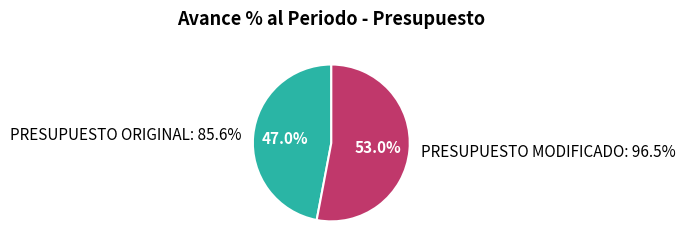

Which category has the smallest portion of the pie?

PRESUPUESTO ORIGINAL